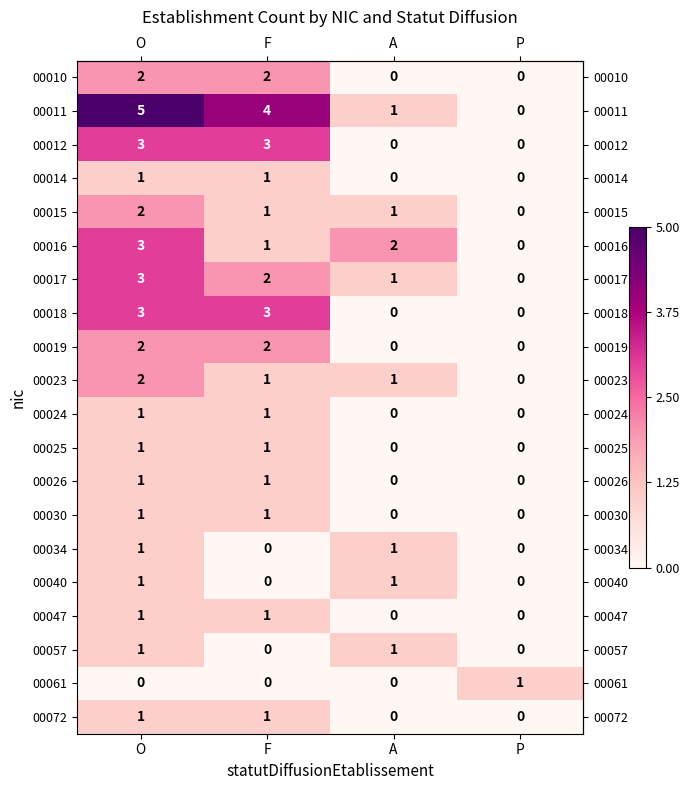

What is the difference between the second highest and second lowest values in the 00012 series?

3